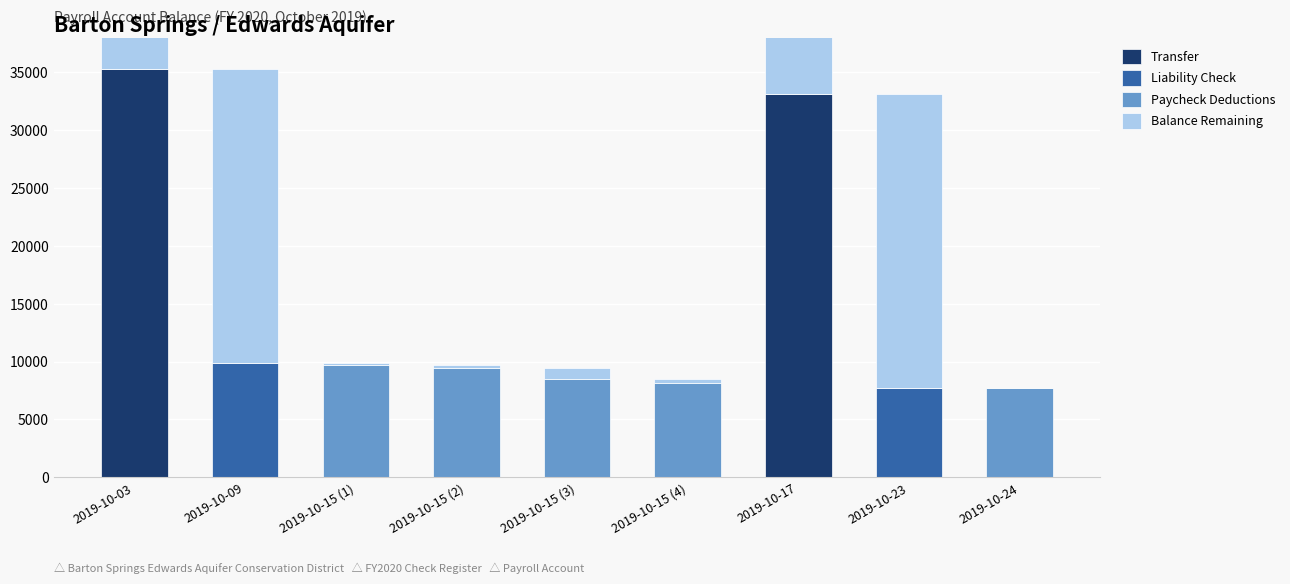

Count the number of data series in this chart.

4